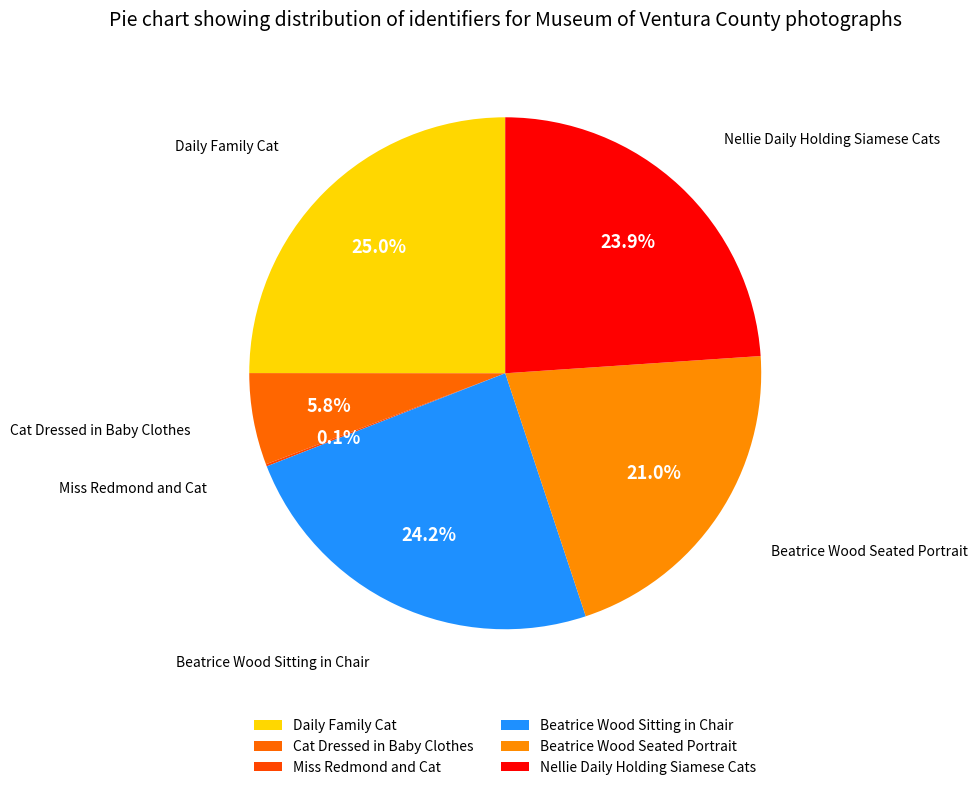

Rank the categories by value from highest to lowest.

Daily Family Cat, Beatrice Wood Sitting in Chair, Nellie Daily Holding Siamese Cats, Beatrice Wood Seated Portrait, Cat Dressed in Baby Clothes, Miss Redmond and Cat